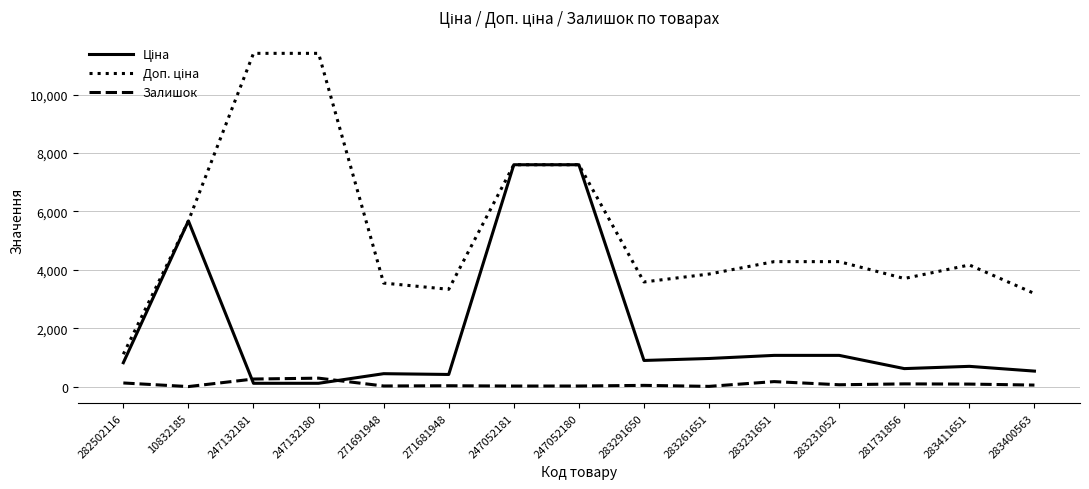

What is the highest value of the Залишок series?

290.0